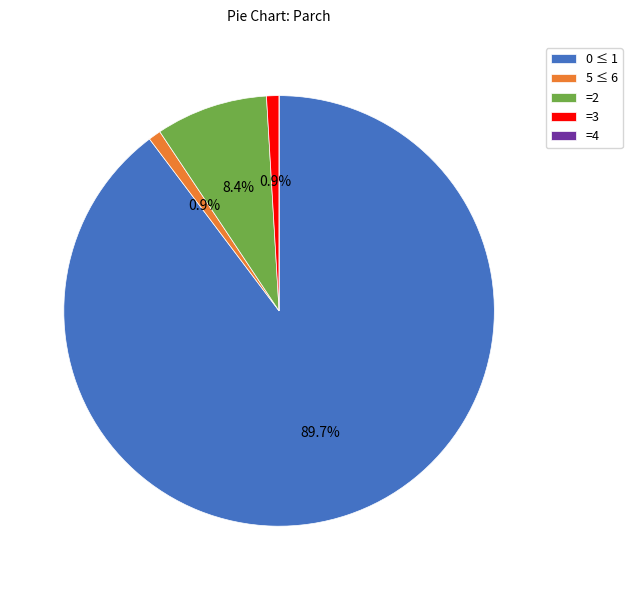

Between =2 and 0 ≤ 1, which is larger?

0 ≤ 1